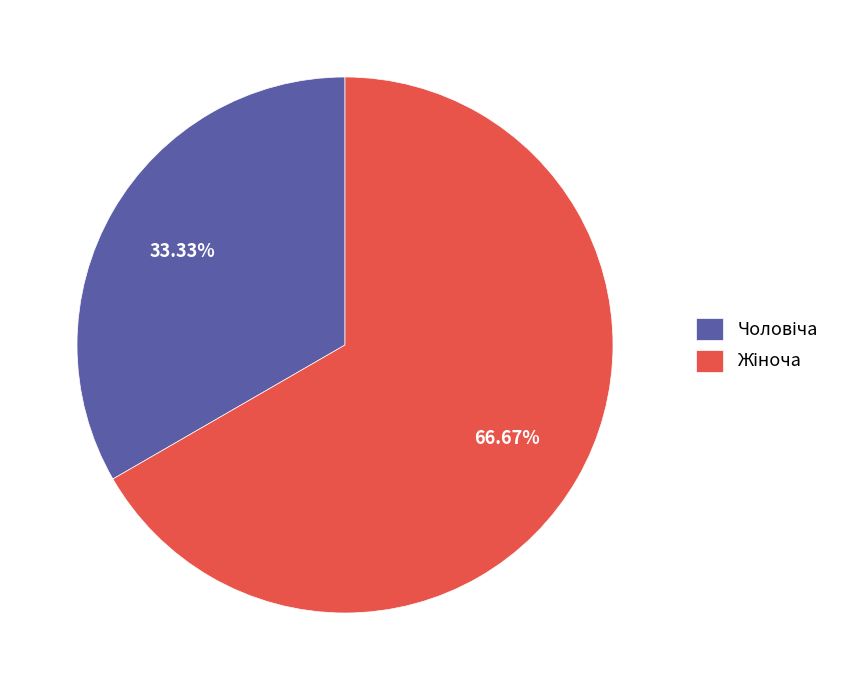

Is there a majority slice in this chart?

Yes